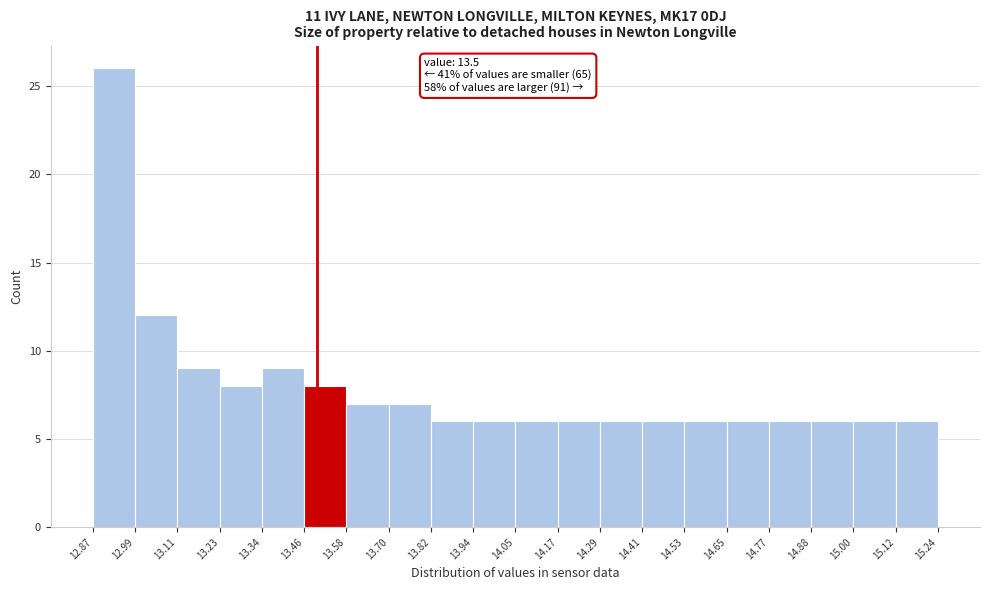

Which range on the x-axis has the tallest bar?

12.87 to 12.99